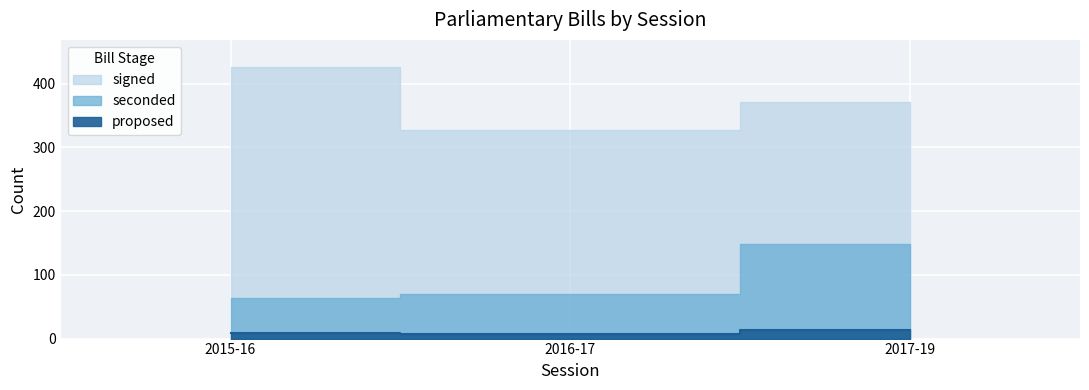

At which label does seconded reach its minimum?

2015-16